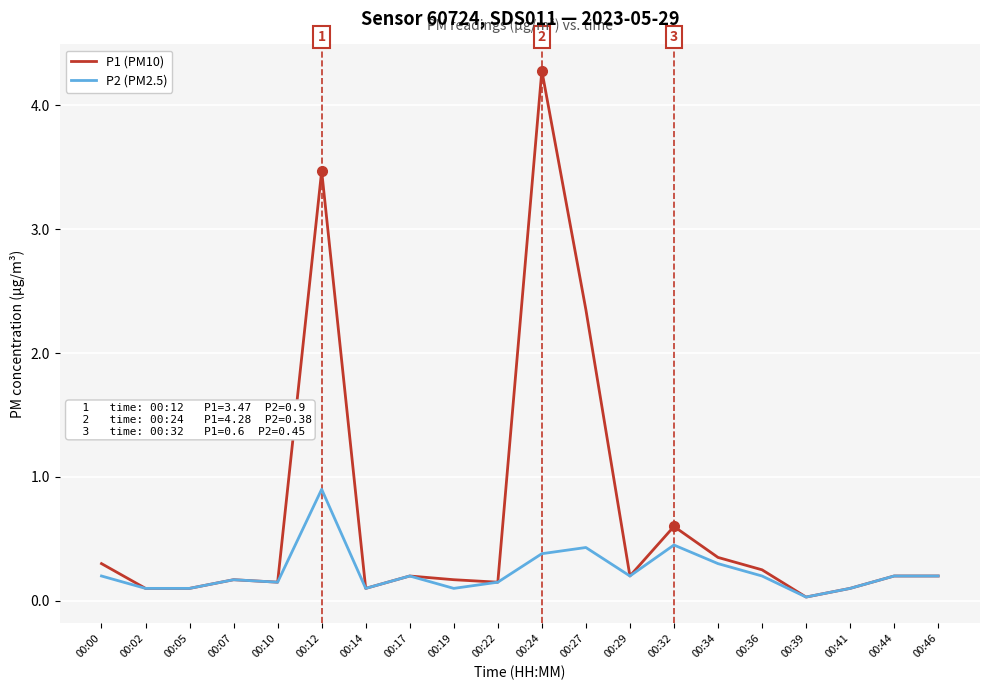

Which category has the lowest value across all series?

00:39